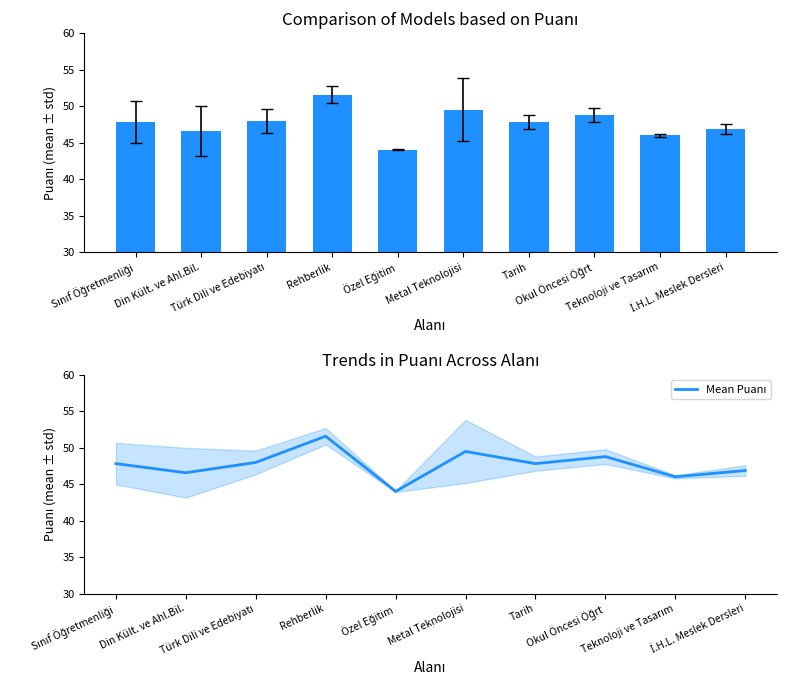

At which label is the value closest to 47?

İ.H.L. Meslek Dersleri